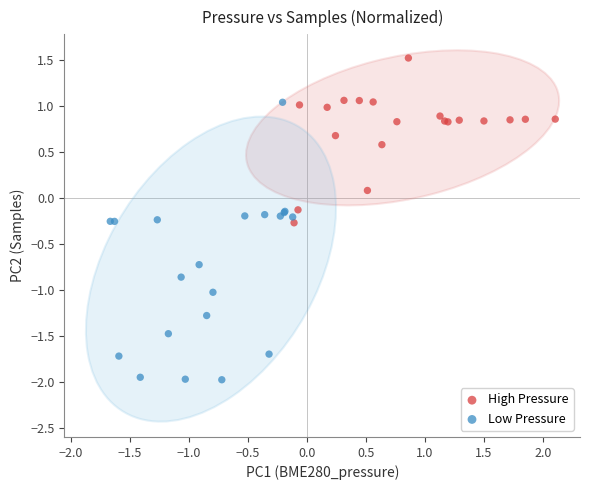

Which series reaches the minimum Y coordinate?

Low Pressure